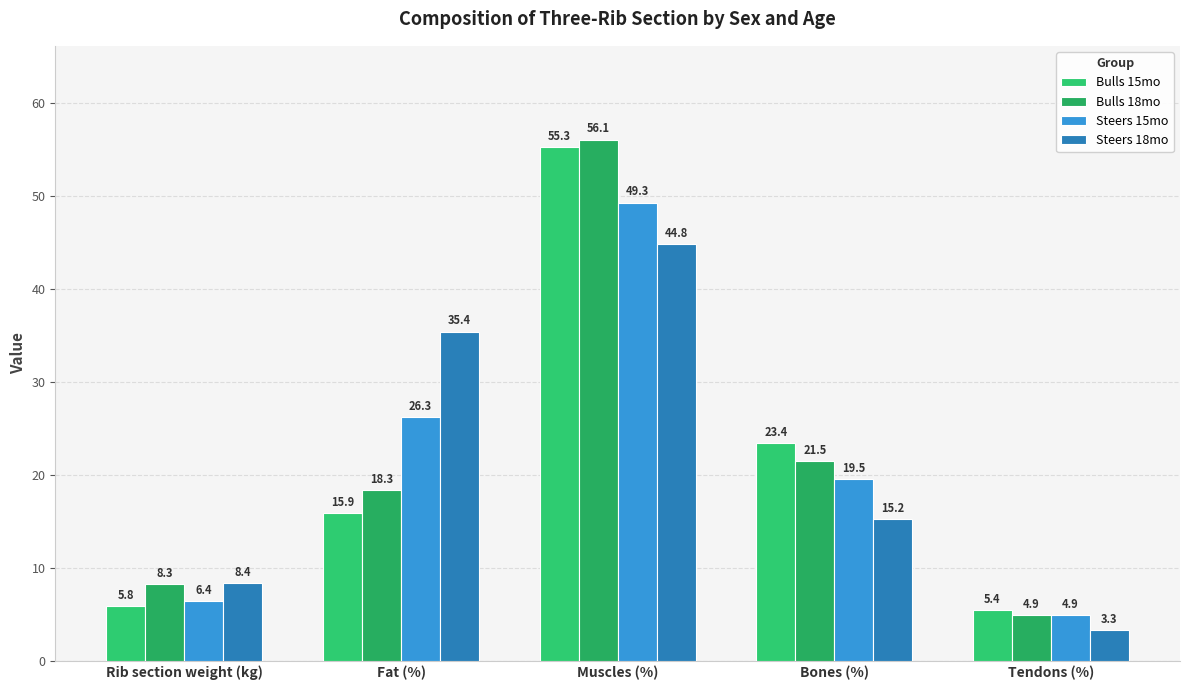

Which has a higher value, Muscles (%) or Bones (%)?

Muscles (%)